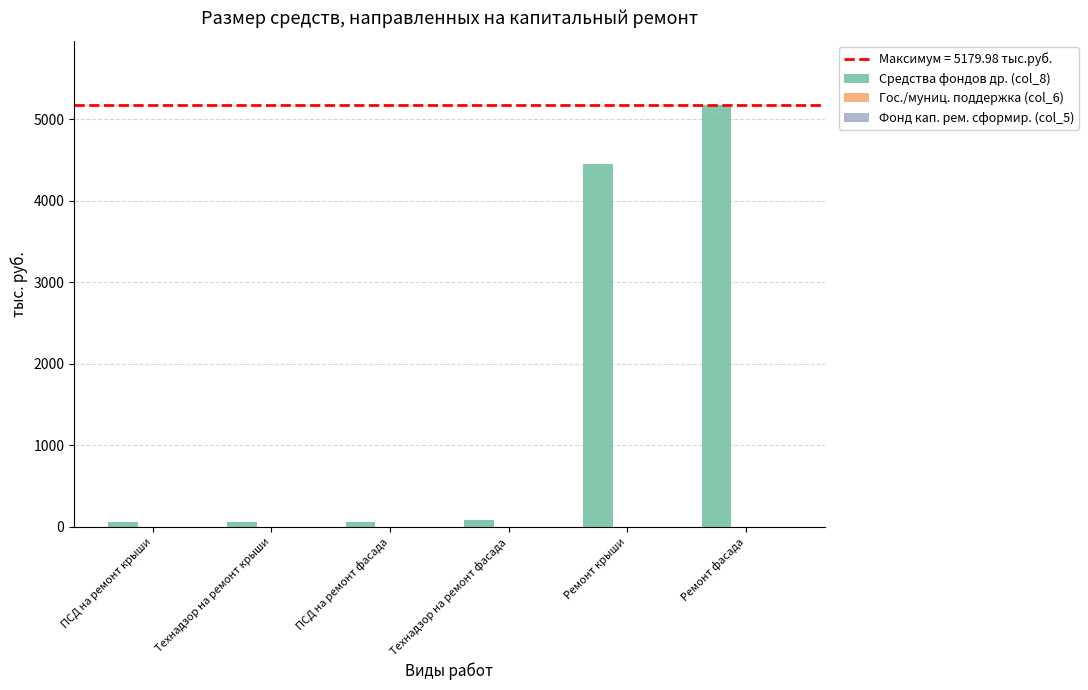

How many bars are there in total?

6